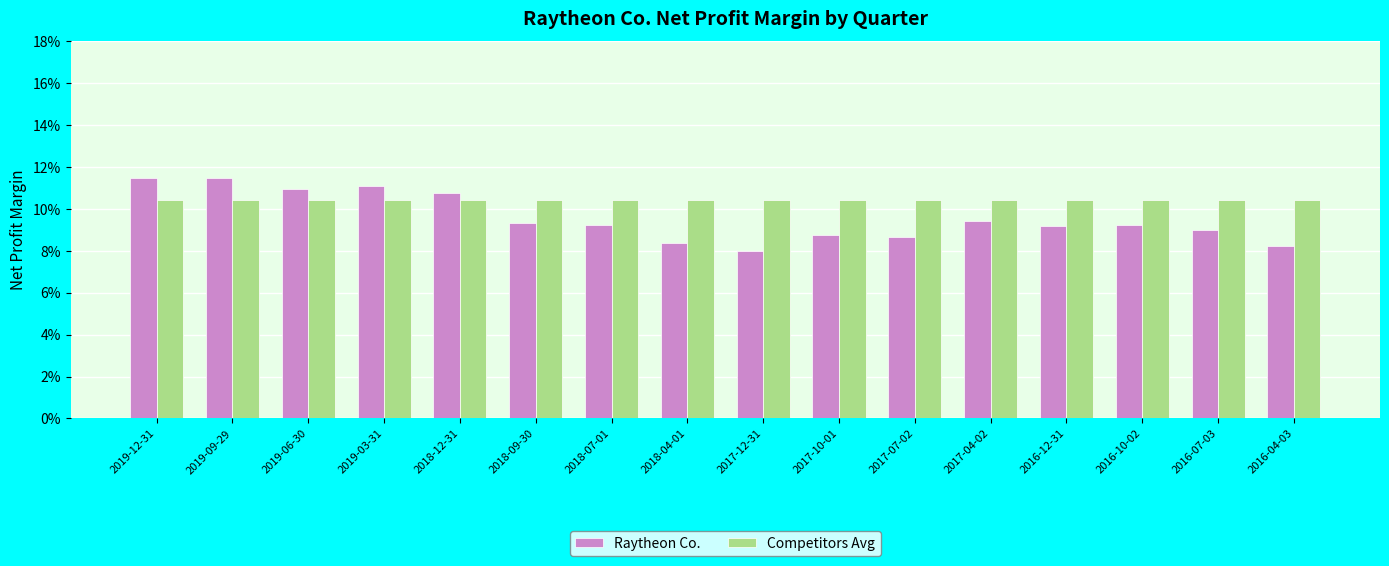

What is the label of the 3rd bar from the right?

2016-10-02